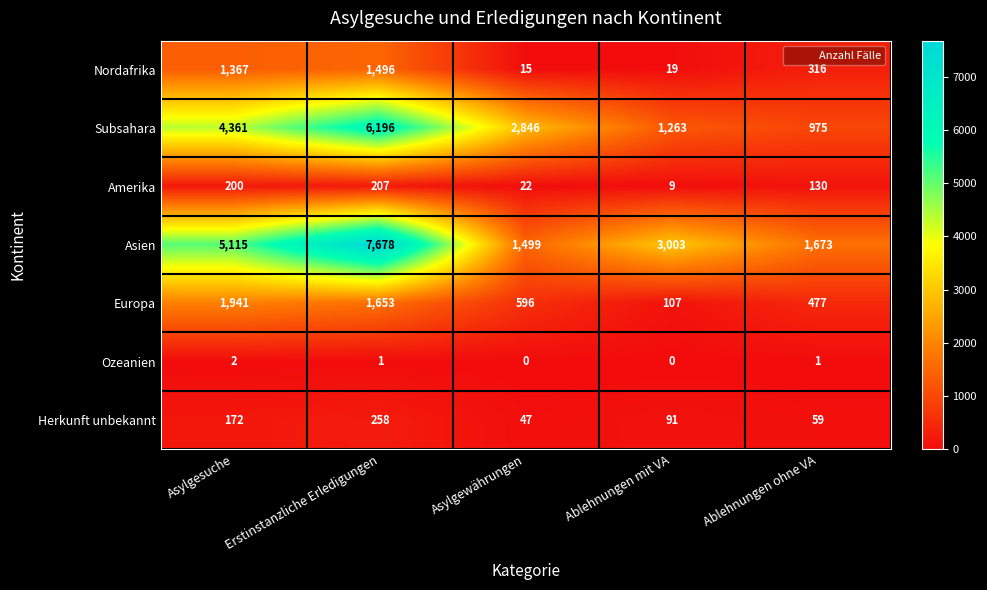

Rank the series by their maximum value, from highest to lowest.

Asien, Subsahara, Europa, Nordafrika, Herkunft unbekannt, Amerika, Ozeanien